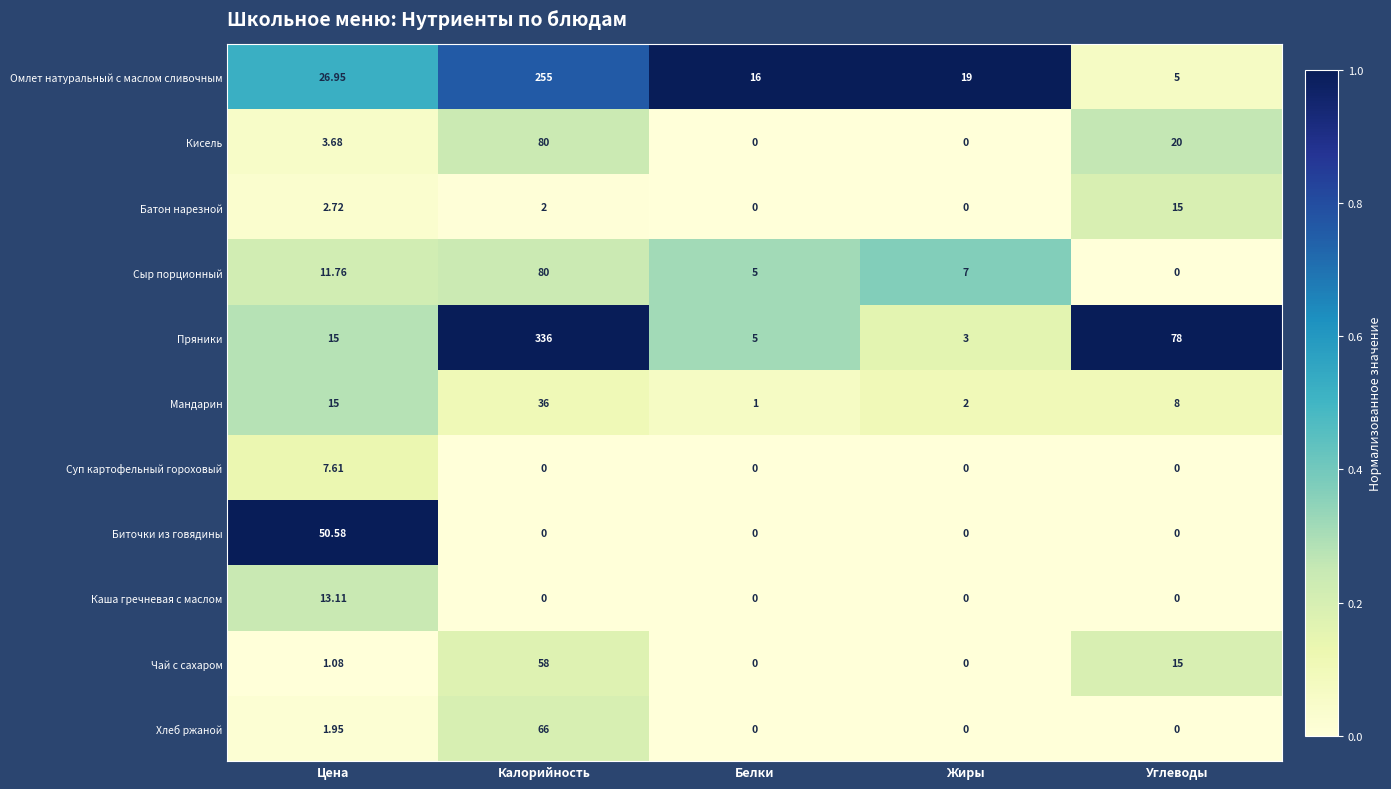

Which series has the largest range (max minus min)?

Пряники